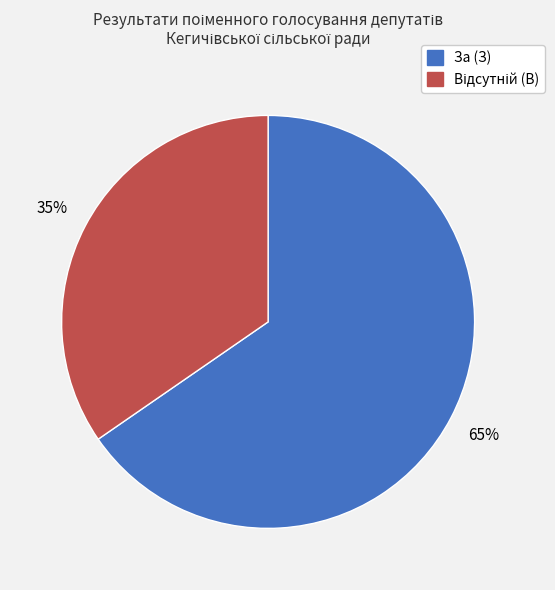

What percentage is the За (З) slice, to the nearest percent?

65%